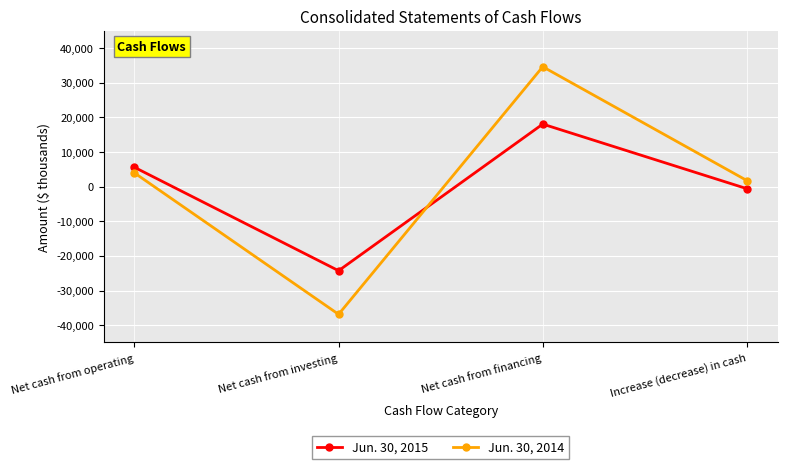

What position from the left is Increase (decrease) in cash?

4